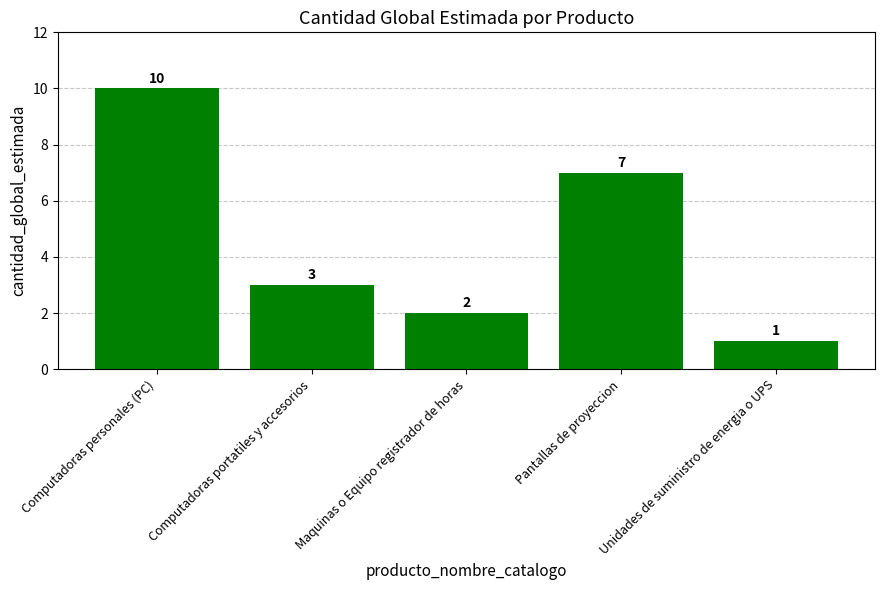

Reading right to left, extract all data points from this chart.

Unidades de suministro de energia o UPS=1	Pantallas de proyeccion=7	Maquinas o Equipo registrador de horas=2	Computadoras portatiles y accesorios=3	Computadoras personales (PC)=10